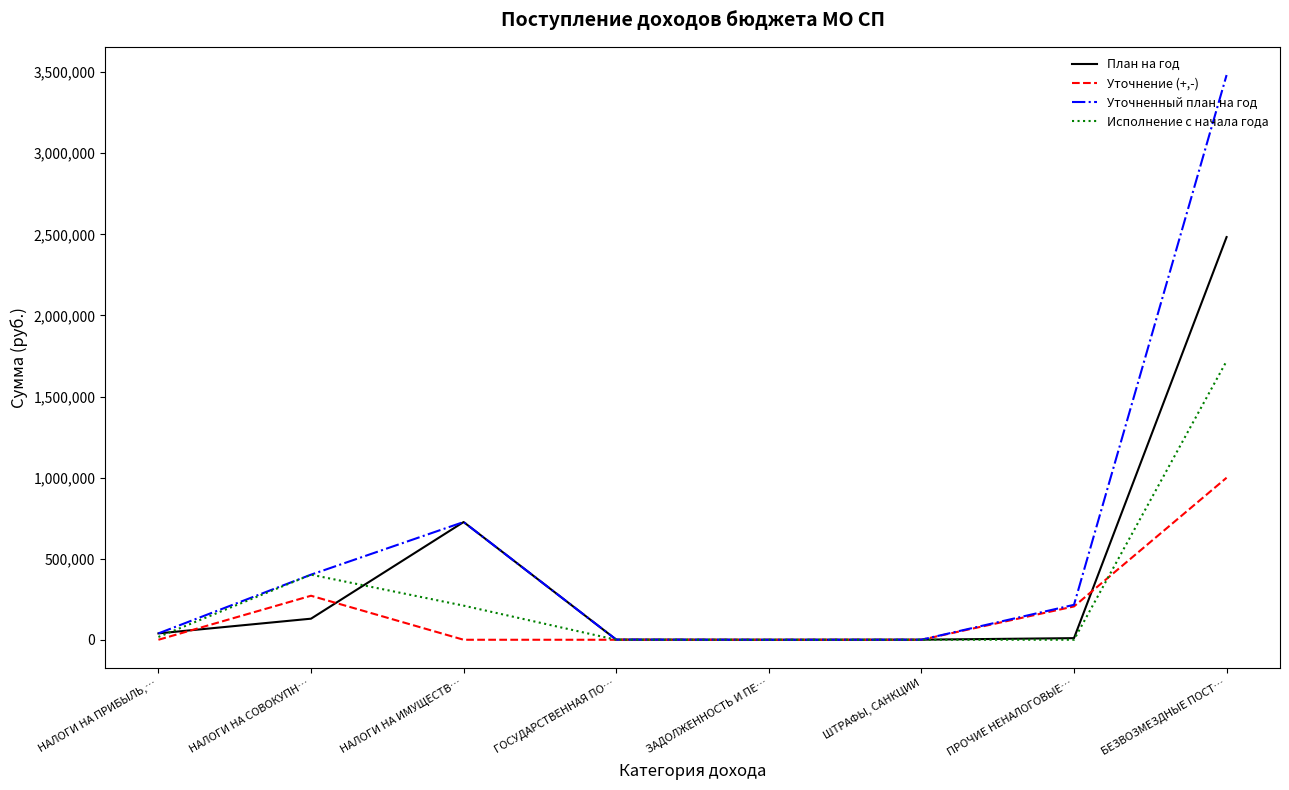

List the series in order of their overall mean, lowest first.

Уточнение (+,-), Исполнение с начала года, План на год, Уточненный план на год